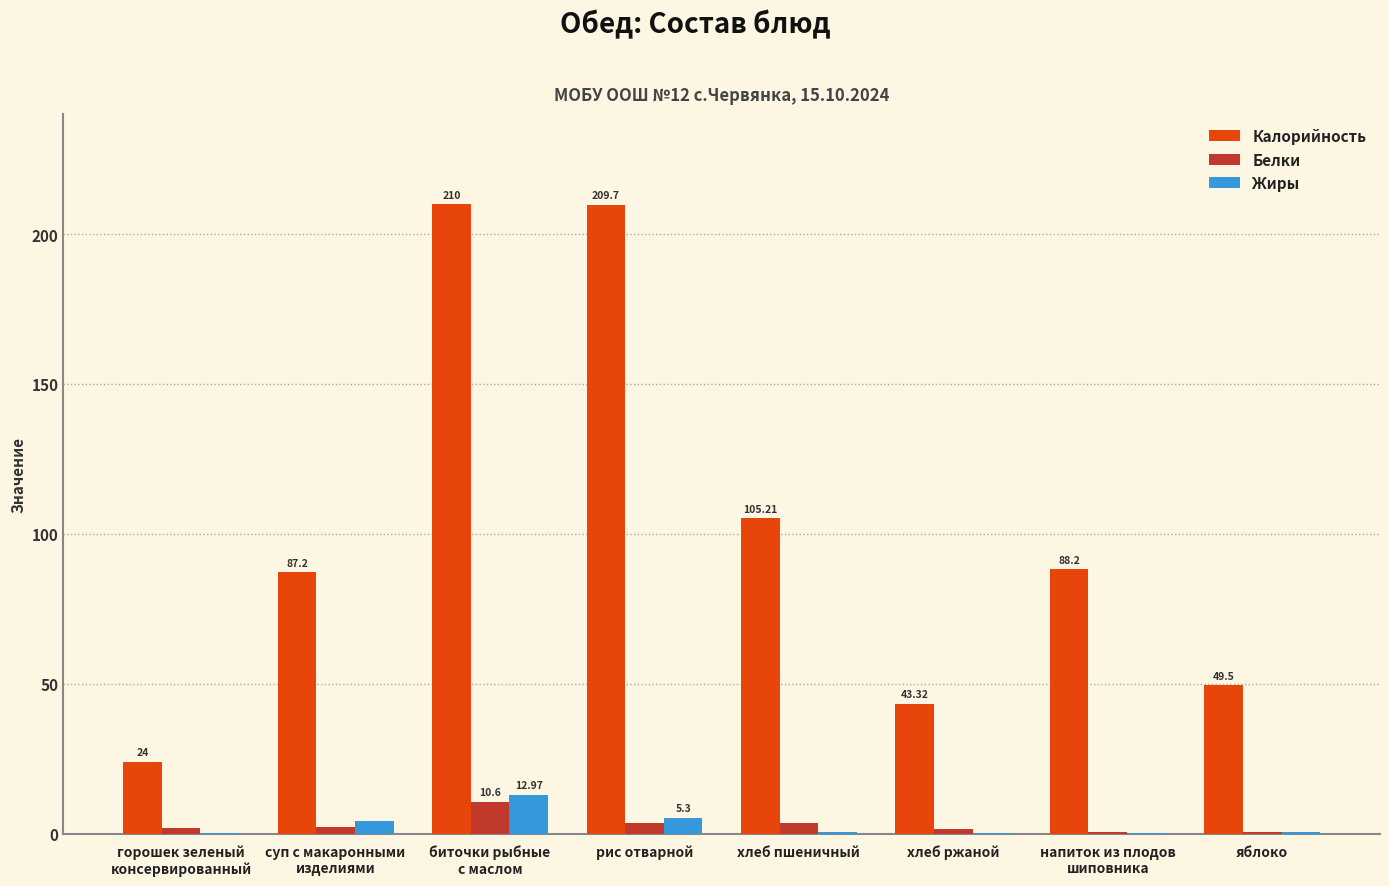

Are the bars grouped side by side (vs. stacked)?

Yes